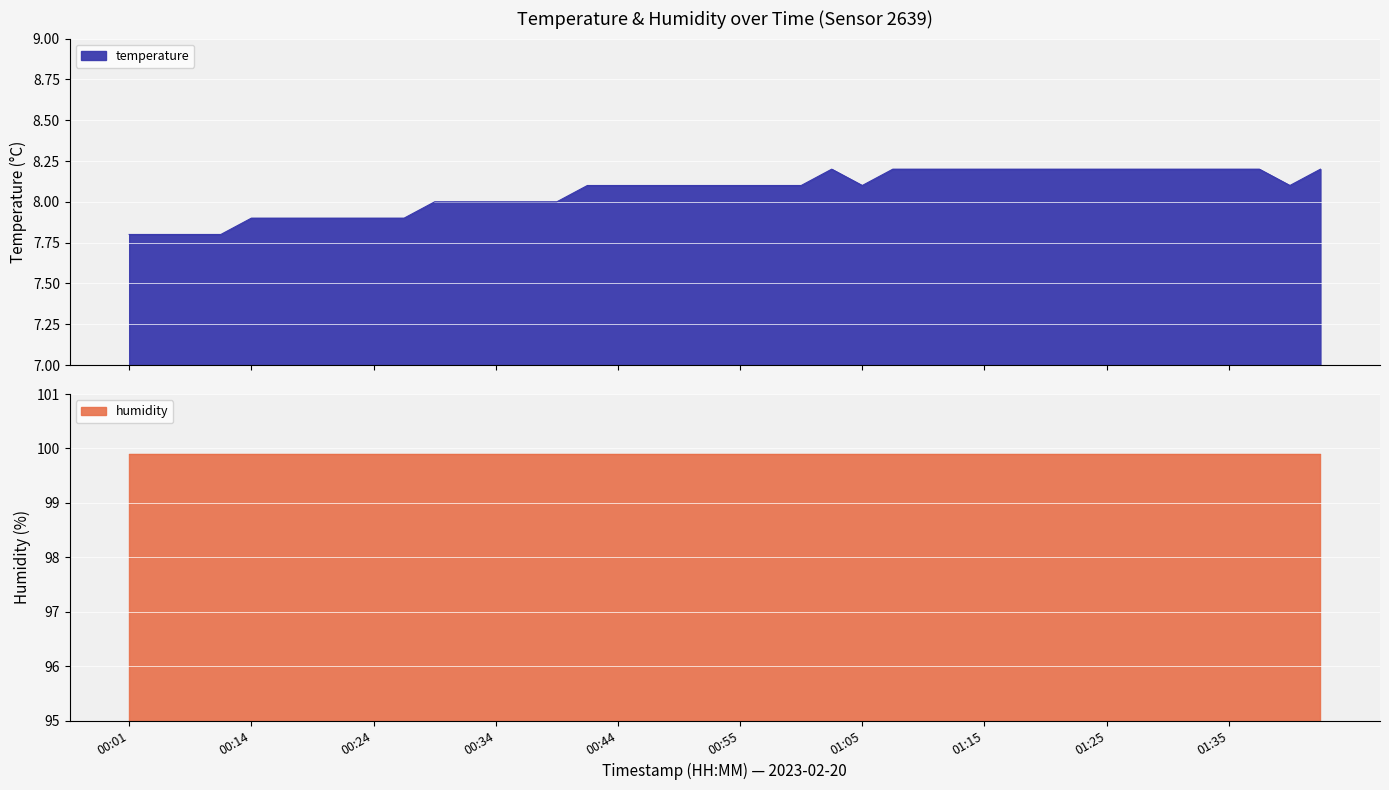

Is it true that the value at 01:02 is 3.0?

False